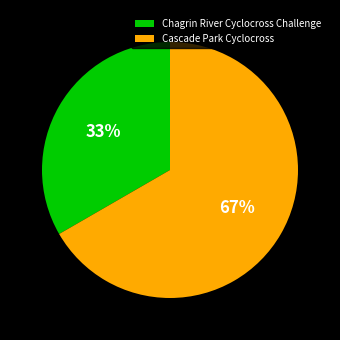

How many segments does this pie chart have?

2